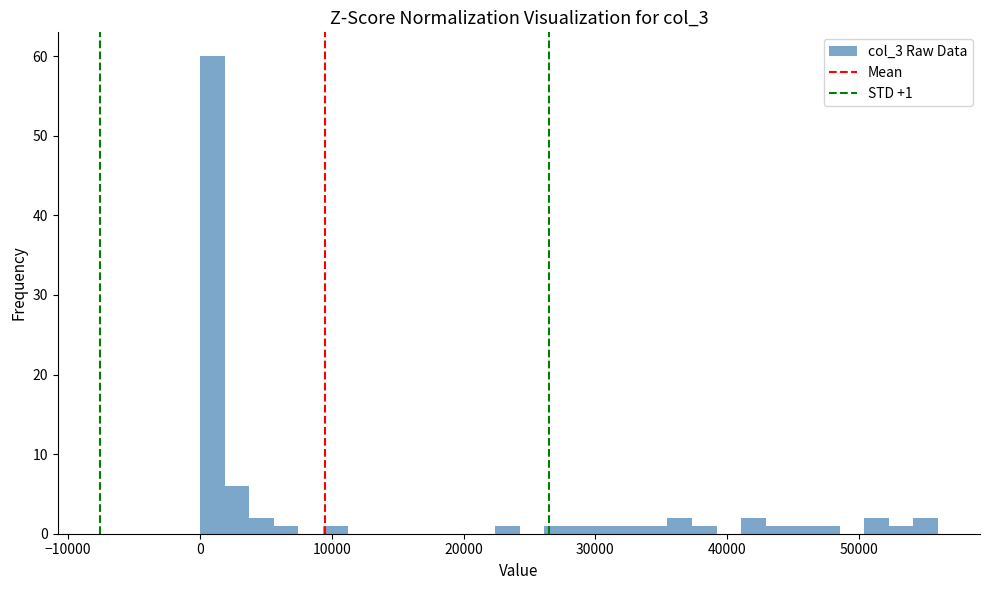

Around what value on the x-axis is the tallest bar? Give the approximate position of its centre, as read against the axis.

1000